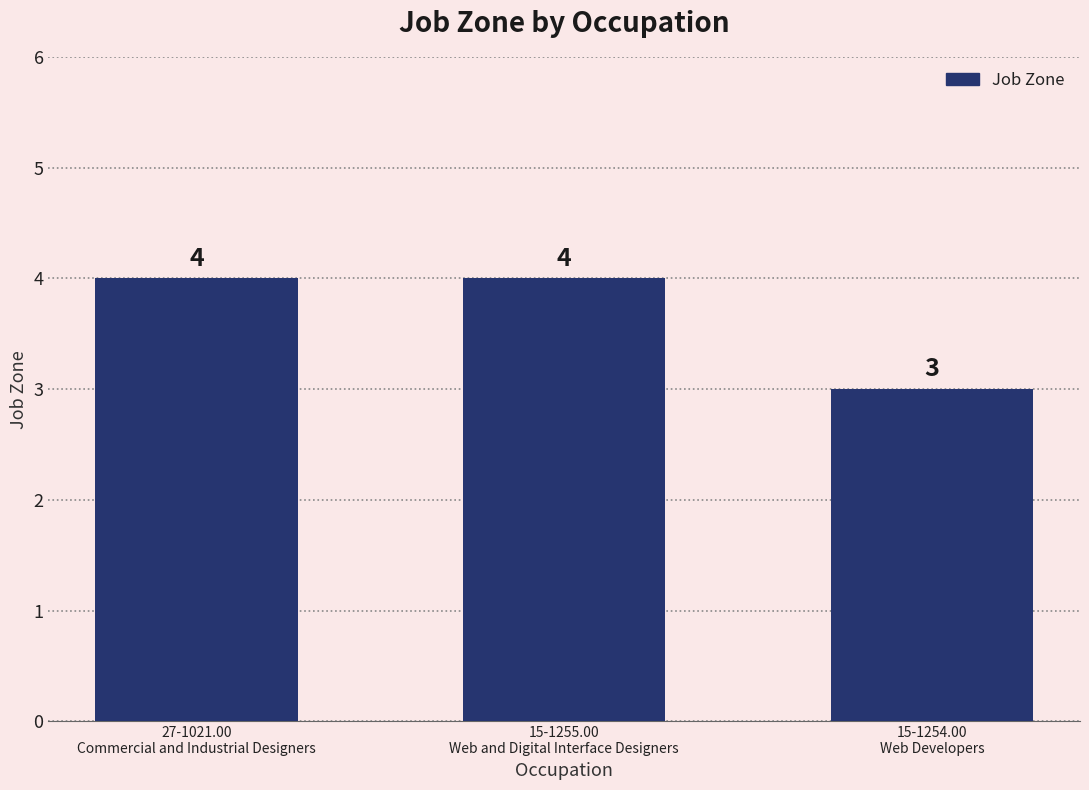

What is the label of the 3rd bar from the left?

15-1254.00
Web Developers